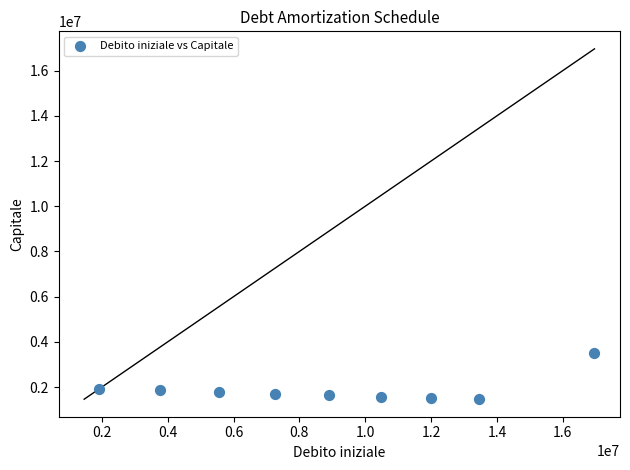

What is the average X value?

8925360.7